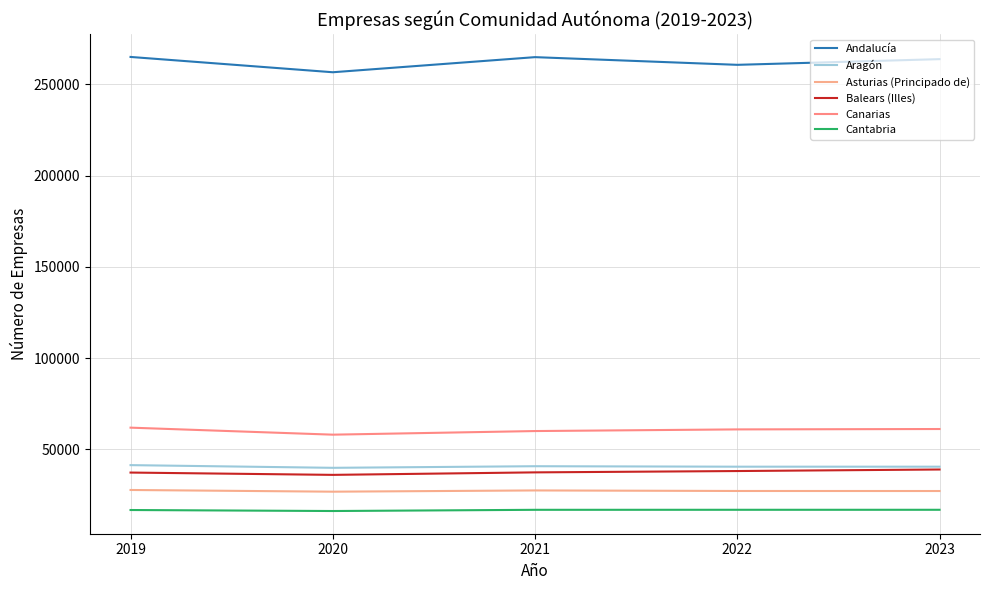

What is the total value across all series at 2022?

444611